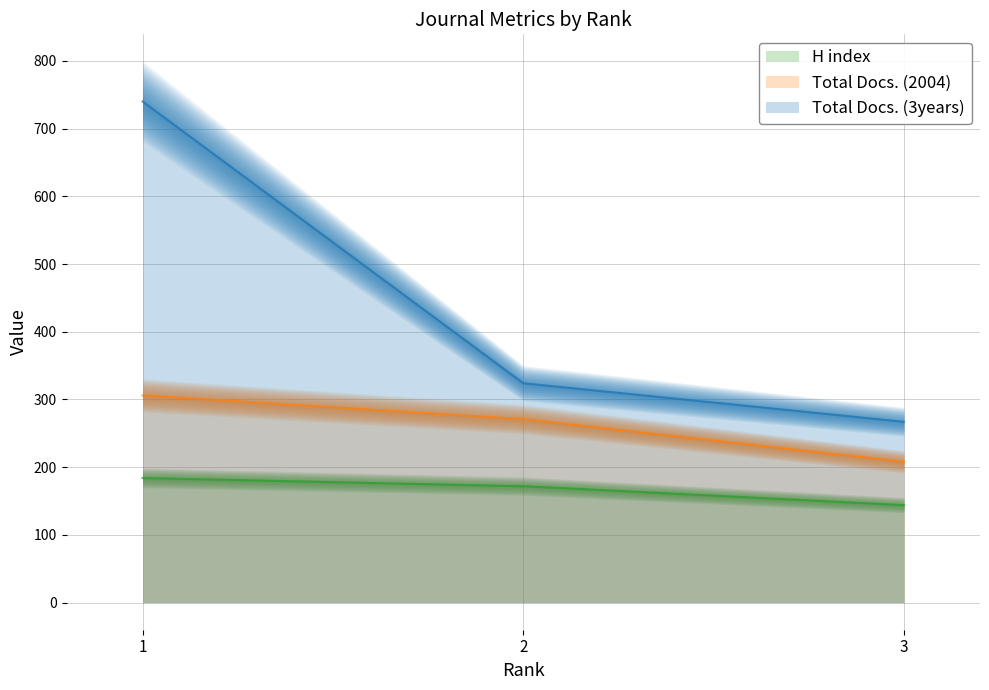

What is the difference between the Total Docs. (3years) values at 1 and 2?

416